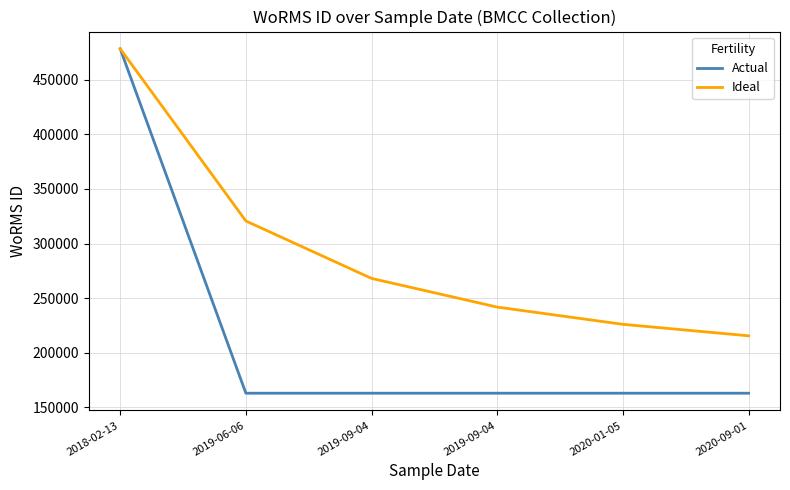

How many lines are shown in the chart?

2